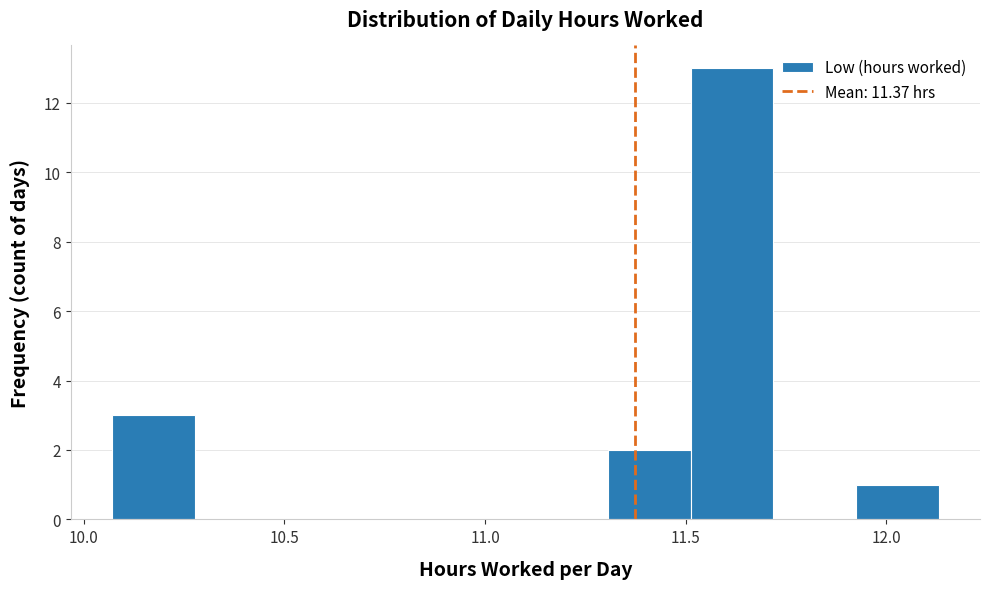

Reading left to right, list every bar in this chart as the range it spans on the x-axis followed by its height. Neither the bar edges nor the heights are printed on the chart, so give them approximately, as read against the axes.

10.05 to 10.30: 3
10.30 to 10.50: 0
10.50 to 10.70: 0
10.70 to 10.90: 0
10.90 to 11.10: 0
11.10 to 11.30: 0
11.30 to 11.50: 2
11.50 to 11.70: 13
11.70 to 11.90: 0
11.90 to 12.15: 1